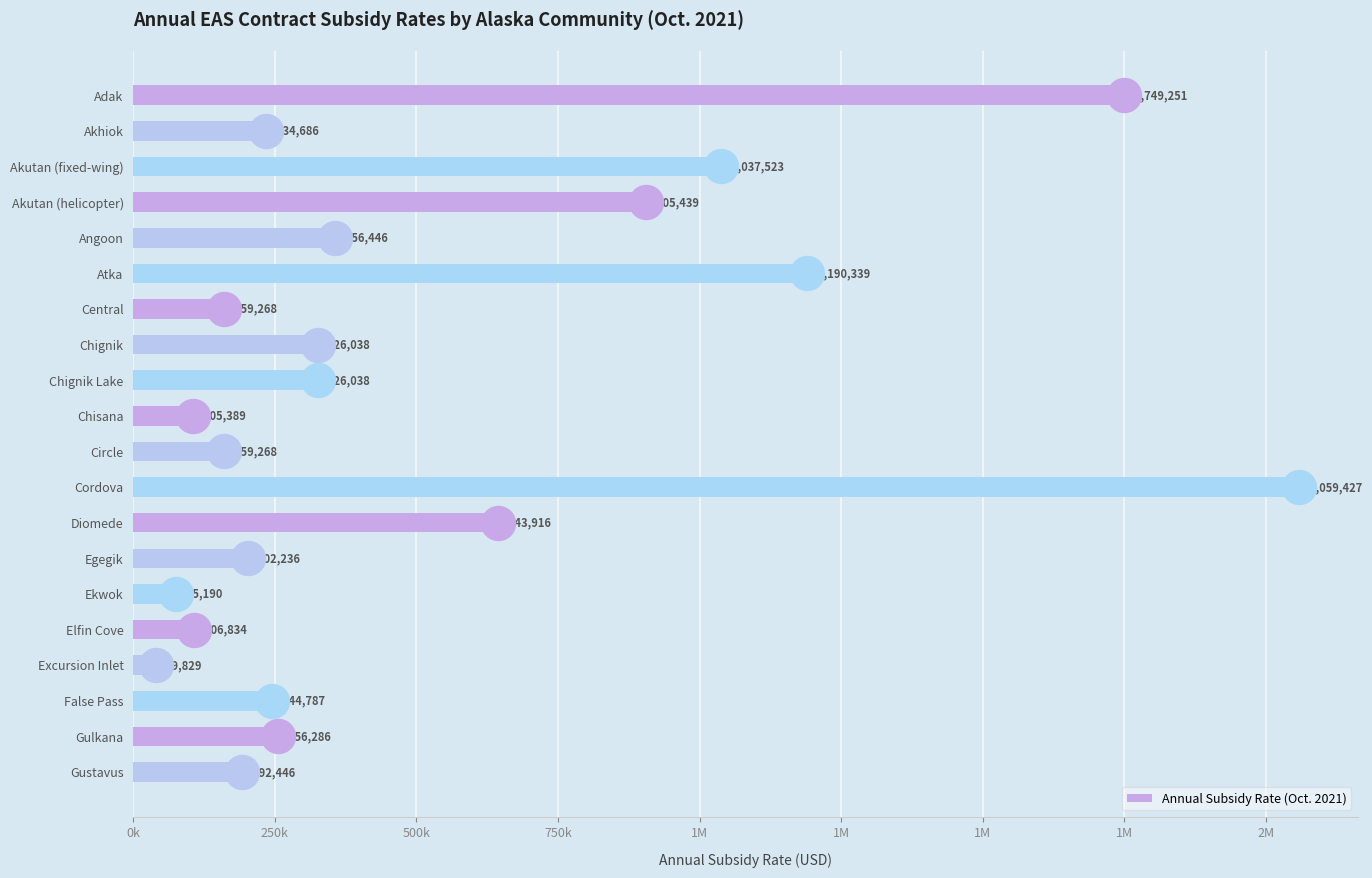

What is the change in value from Atka to Chignik?

-864301